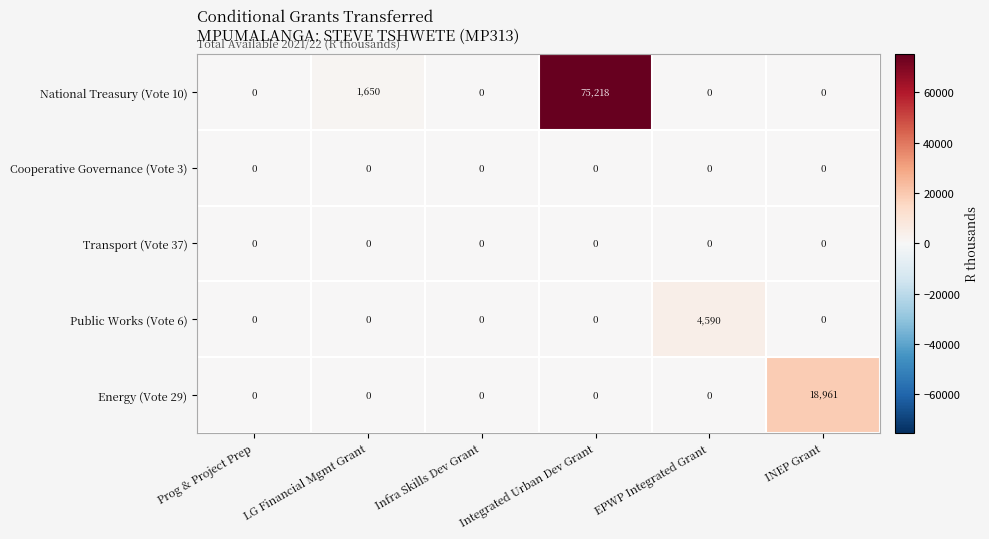

What is the difference between the highest and lowest values at LG Financial Mgmt Grant?

1650